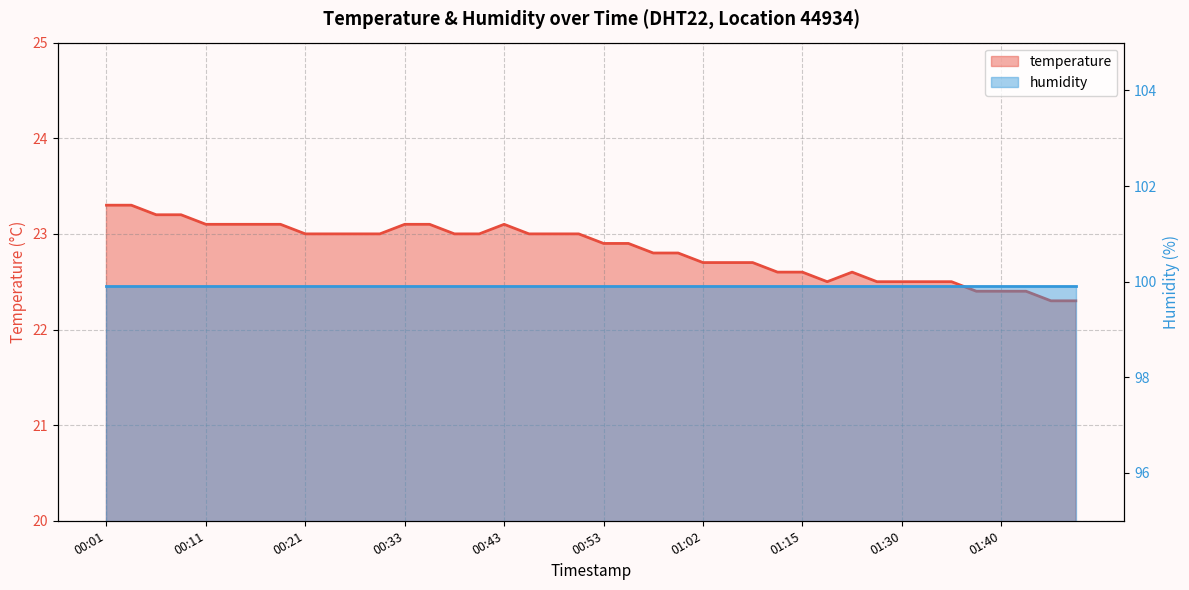

True or false: humidity has more than 1 points higher than both neighbors.

False